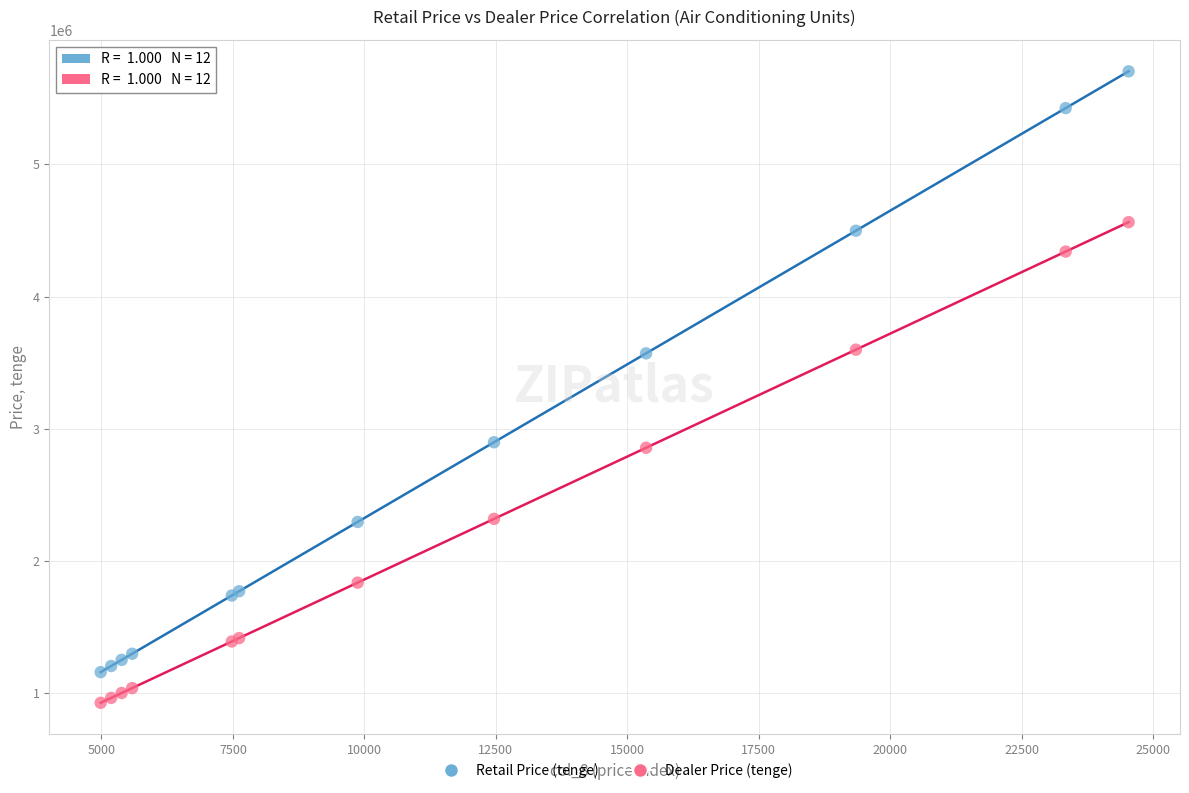

Which series reaches the minimum Y coordinate?

Dealer Price (tenge)